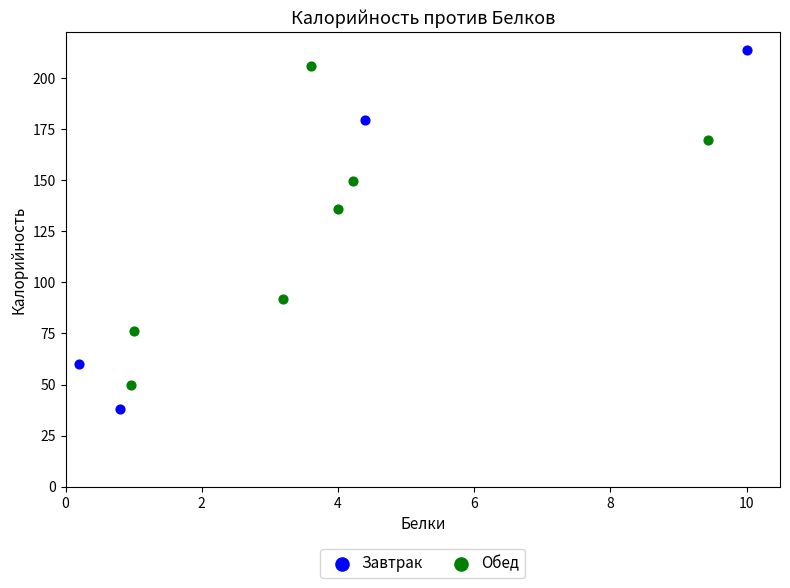

Which series reaches the maximum Y coordinate?

Завтрак